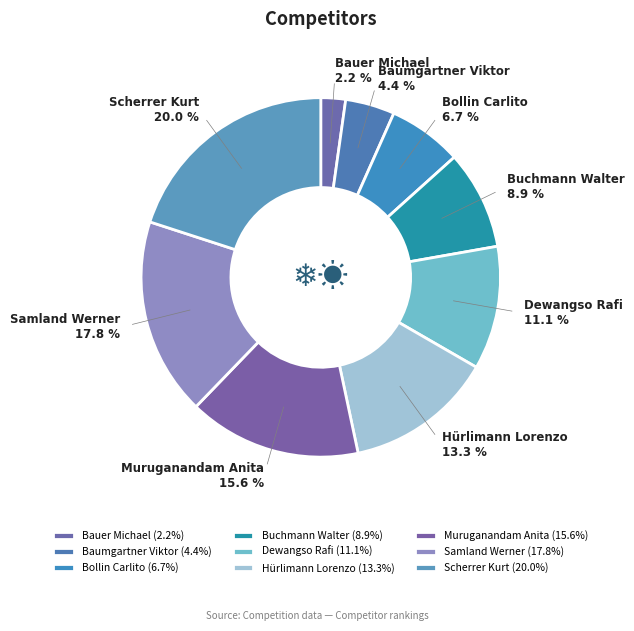

Does Scherrer Kurt represent more than half of the total?

No